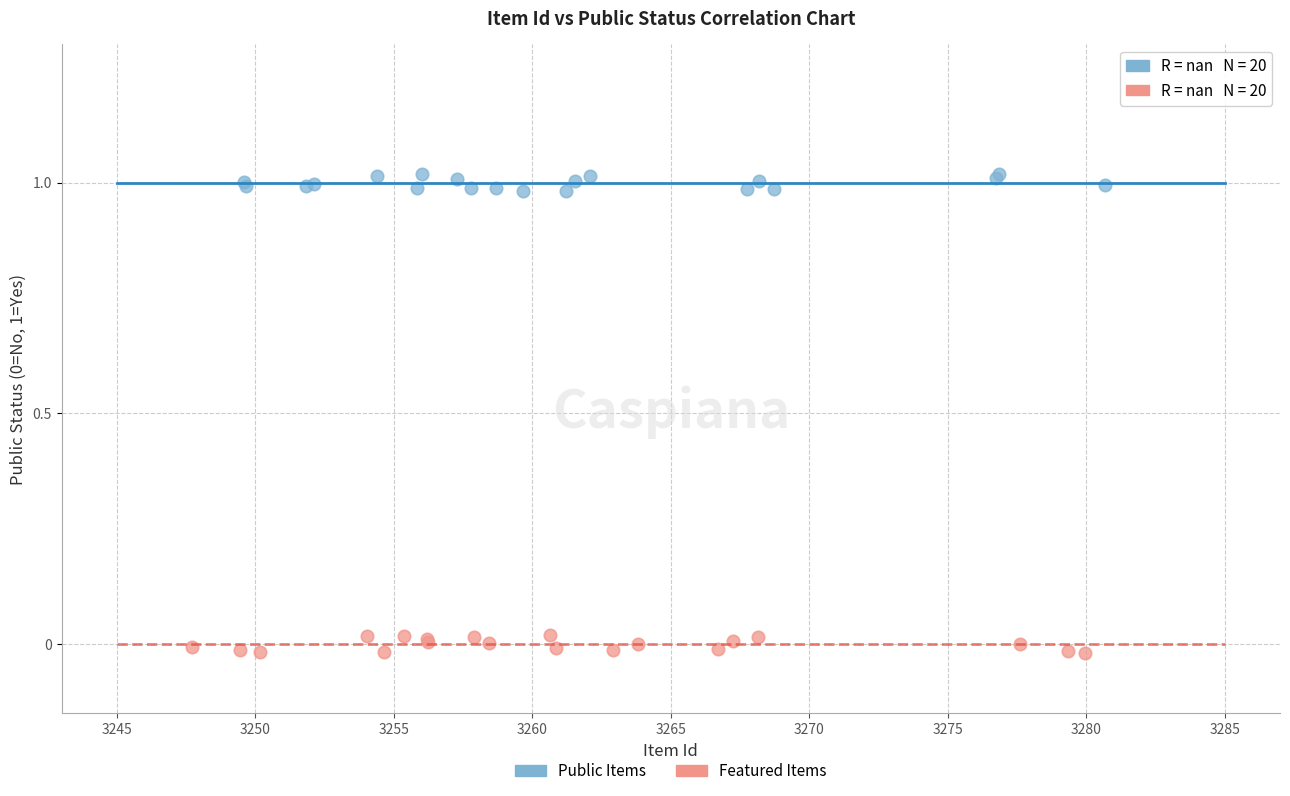

What are all the series names shown in the legend?

Public Items, Featured Items